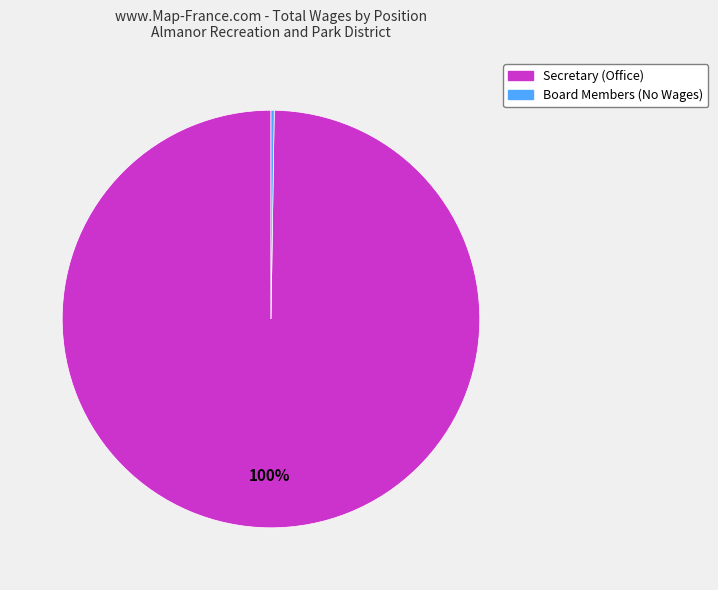

Is there a majority slice in this chart?

Yes